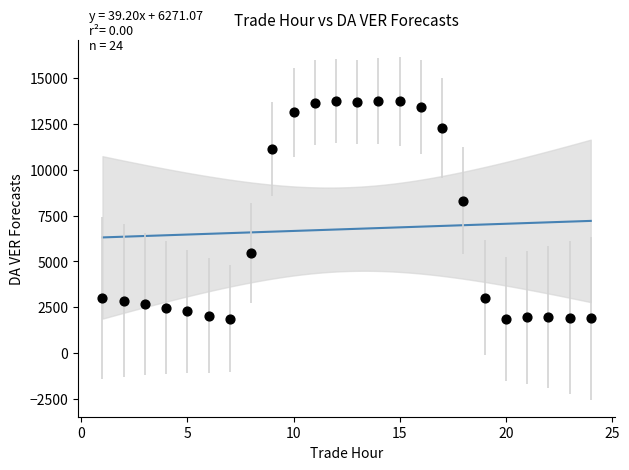

What is the range of Y values (max minus min)?

11898.9